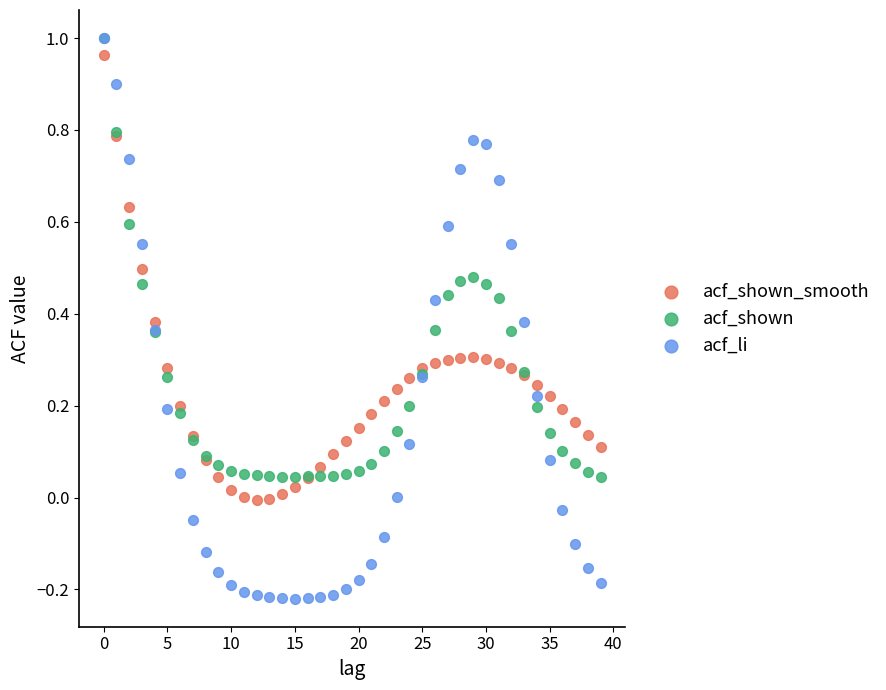

Which series reaches the minimum Y coordinate?

acf_li